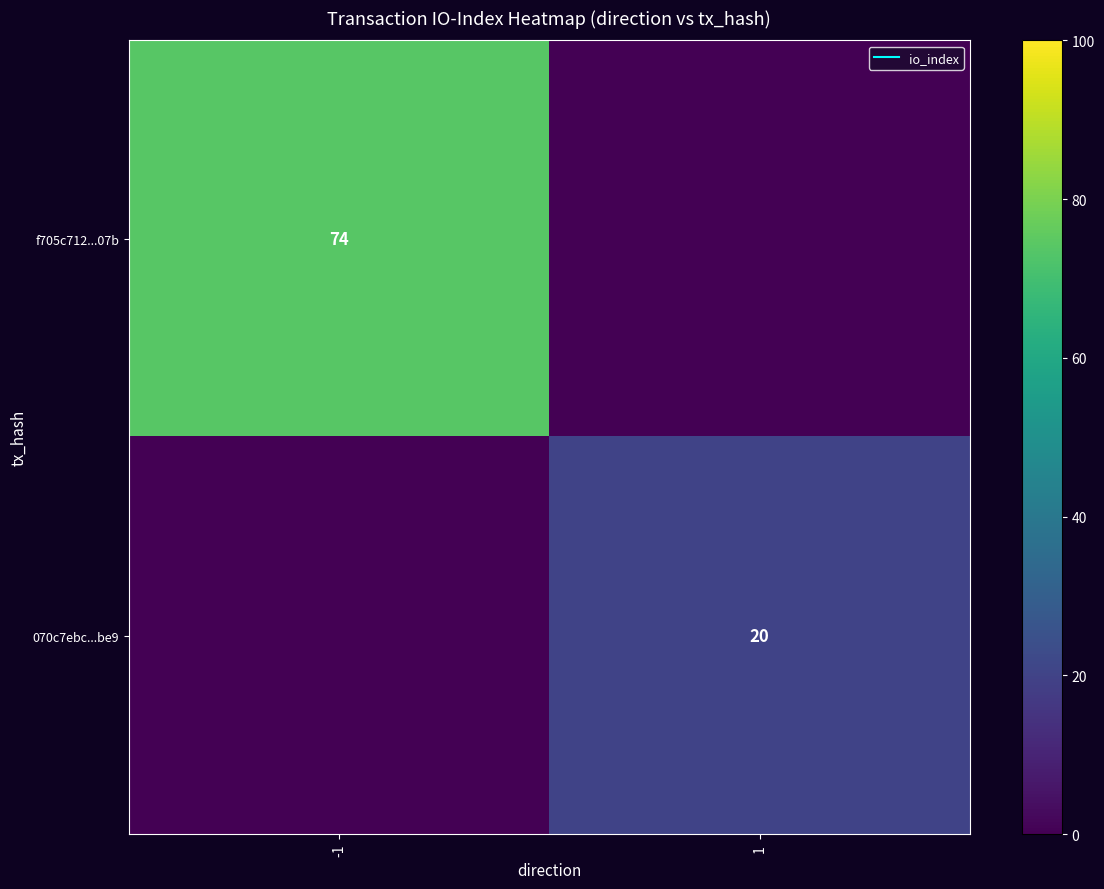

How many categories are shown in the chart?

2